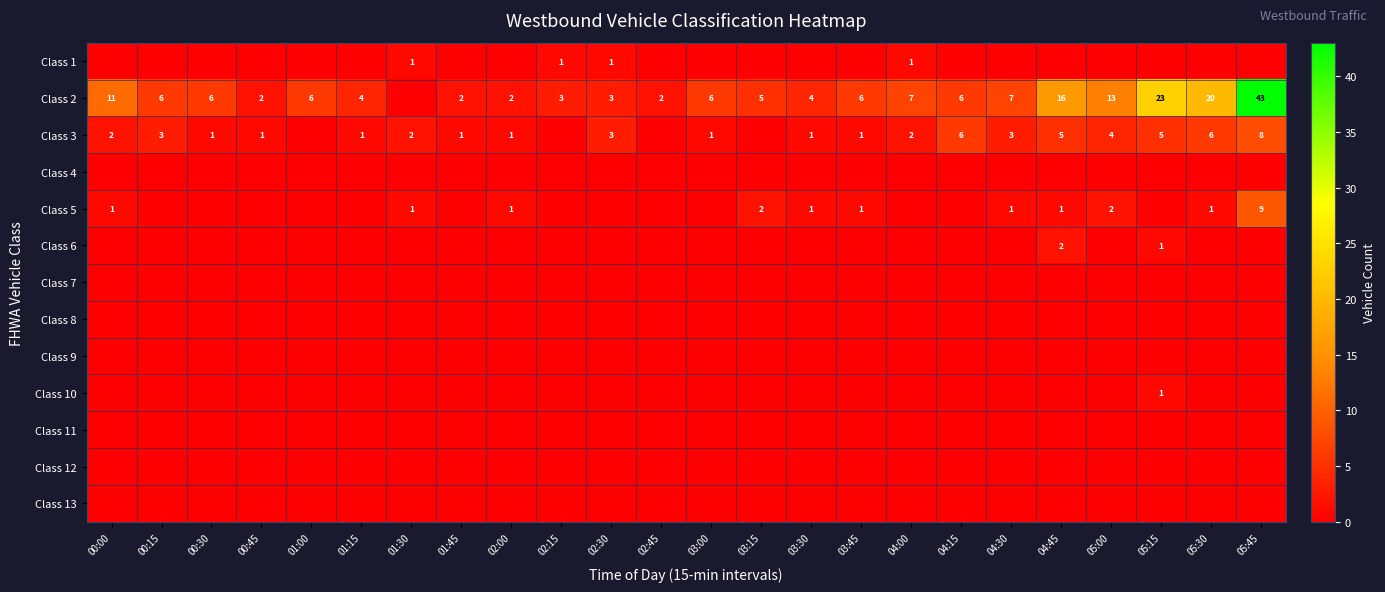

What is the sum of the Class 3 values at 00:30 and 05:00?

5